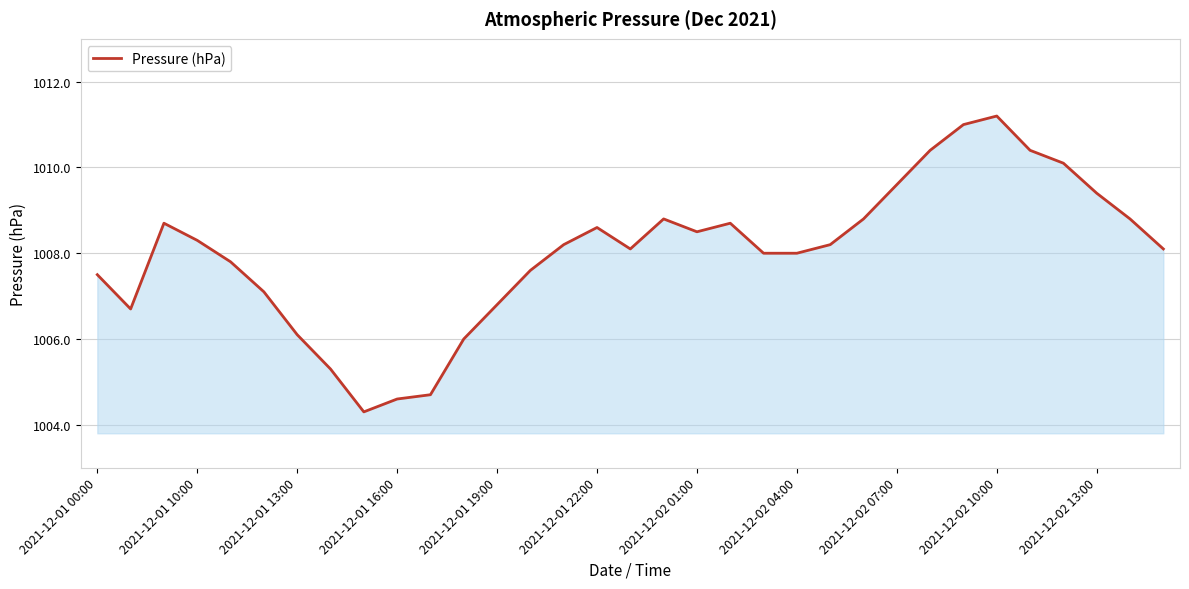

What is the minimum value shown in the chart?

1004.3